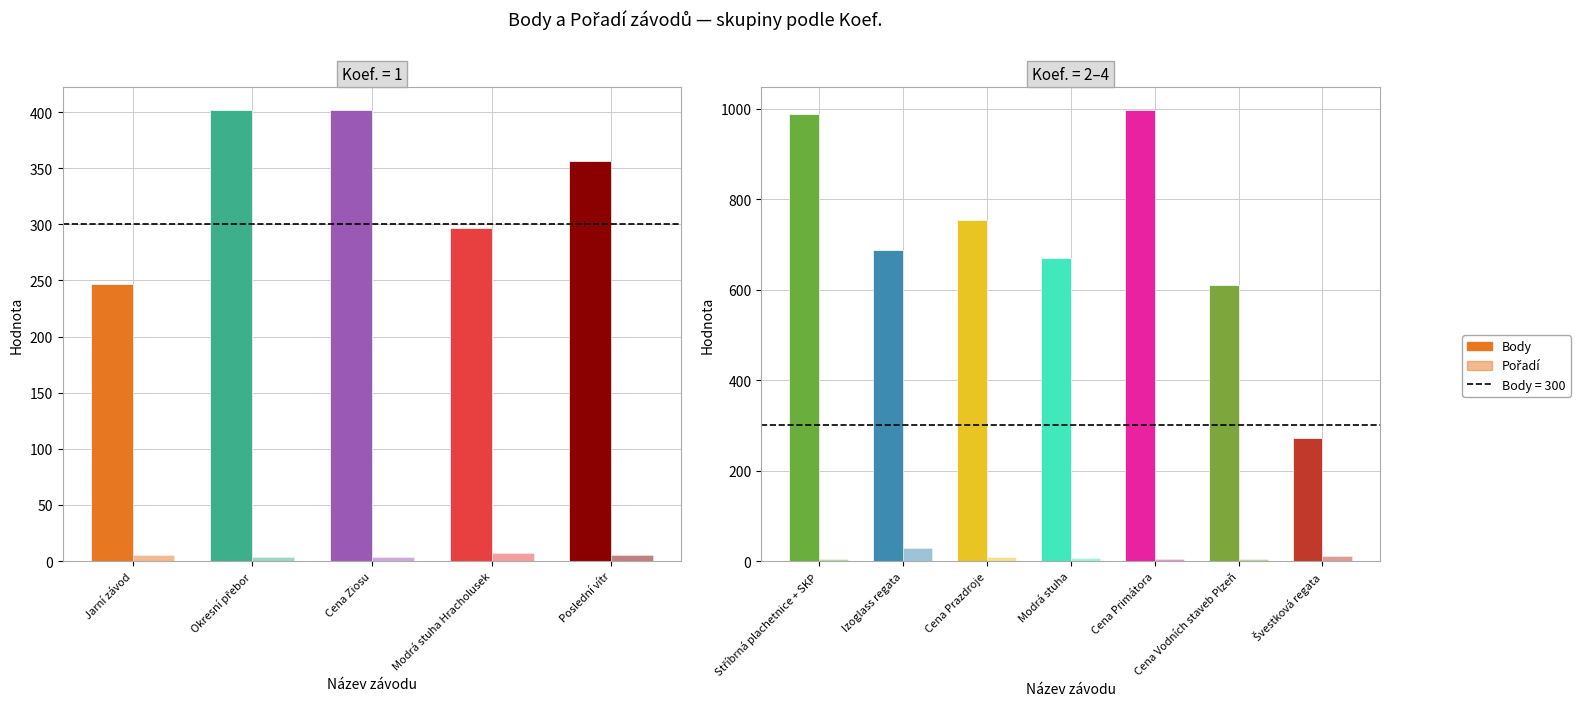

Is the value of Body at Cena Primátora greater than the value of Pořadí at Modrá stuha?

Yes